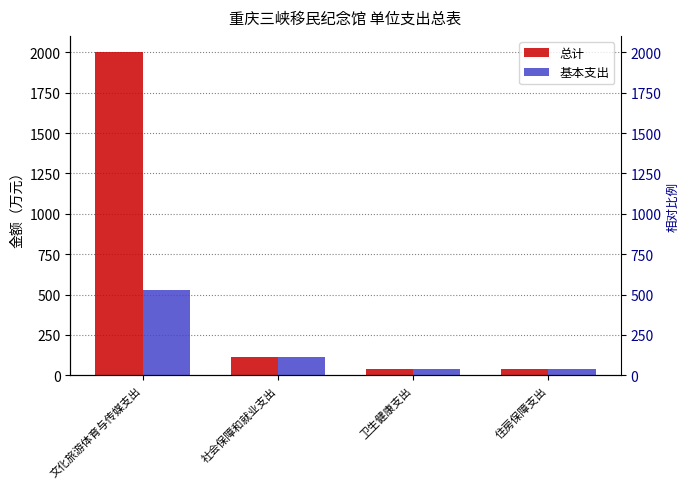

Between 文化旅游体育与传媒支出 and 卫生健康支出, which series saw the biggest shift?

总计